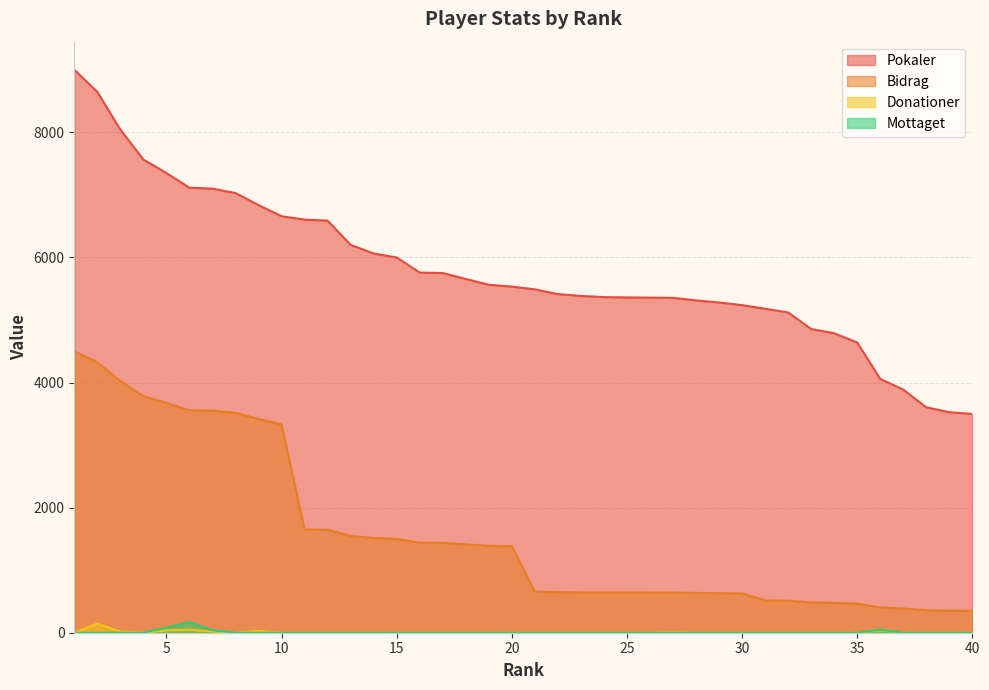

True or false: Mottaget and Bidrag intersect in this chart.

False